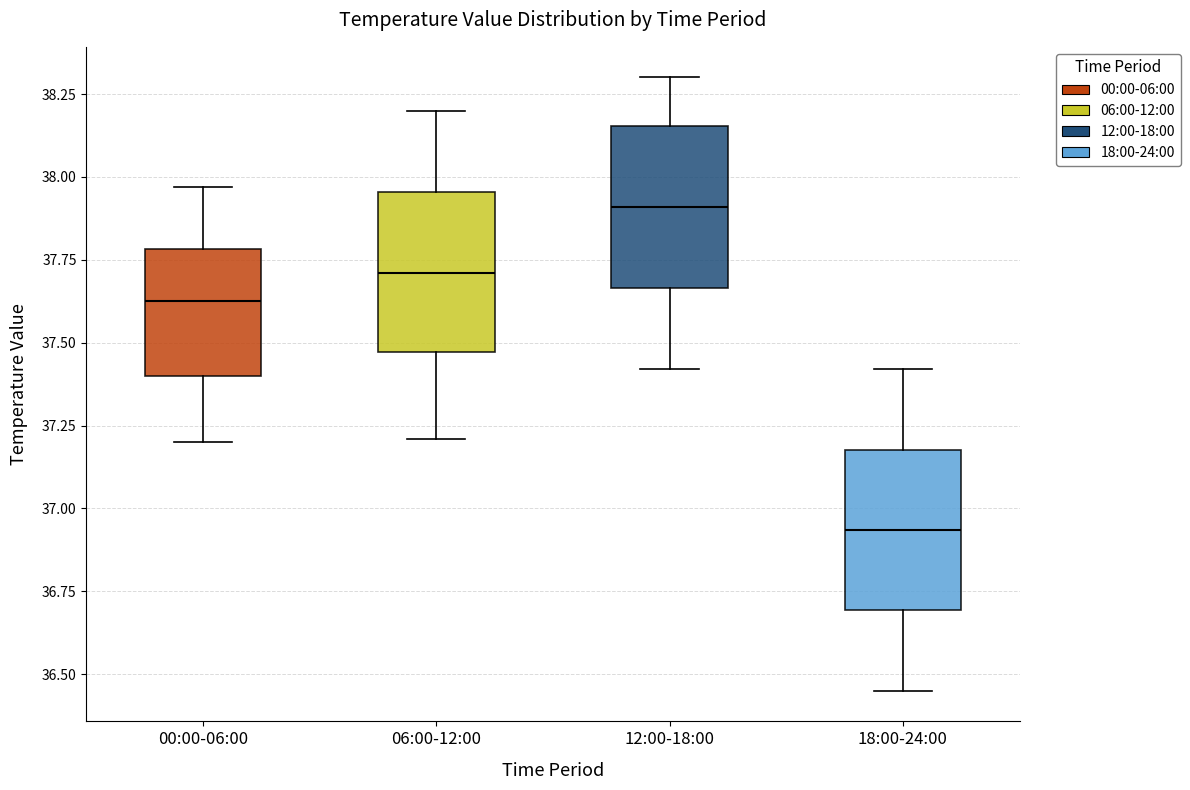

Reading left to right, read every box against the y-axis: the position of its median line, the range the box covers, and the ends of its whiskers. The values are not printed on the chart, so give them approximately, as read against the axis.

00:00-06:00: median 37.65, box 37.40 to 37.80, whiskers 37.20 to 37.95
06:00-12:00: median 37.70, box 37.45 to 37.95, whiskers 37.20 to 38.20
12:00-18:00: median 37.90, box 37.65 to 38.15, whiskers 37.40 to 38.30
18:00-24:00: median 36.95, box 36.70 to 37.20, whiskers 36.45 to 37.40